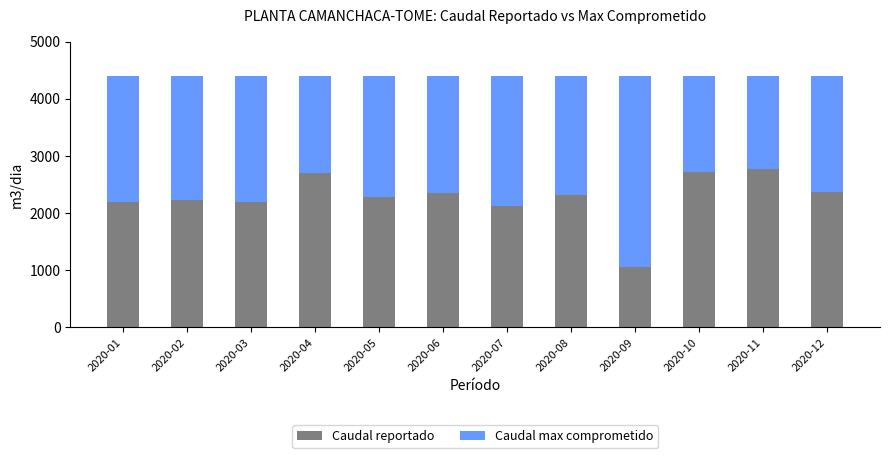

What is the highest value of the Caudal reportado series?

2775